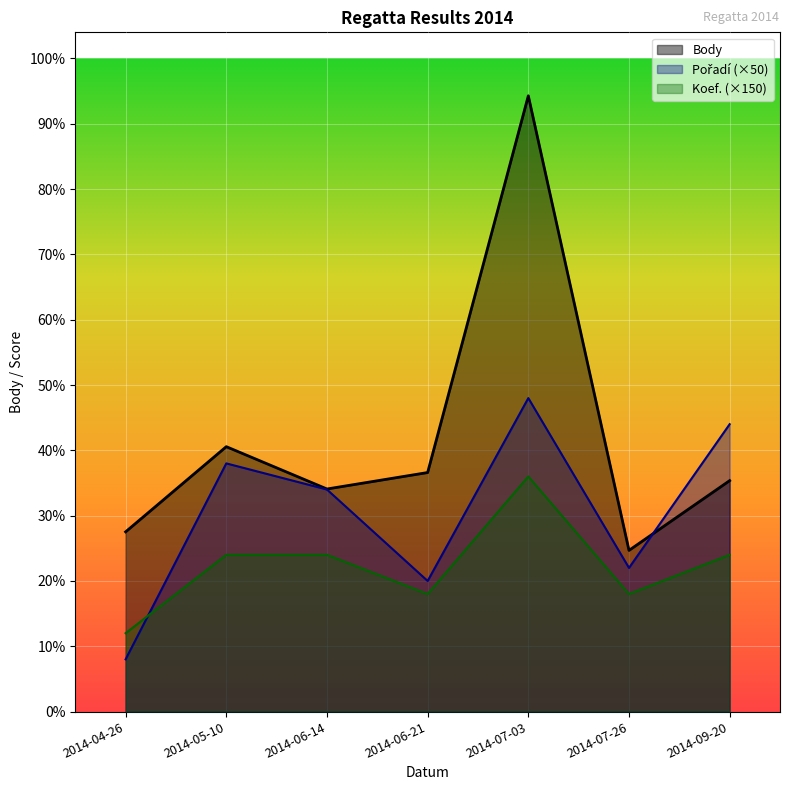

The Body series shows 2357 at 2014-07-03. True or false?

True